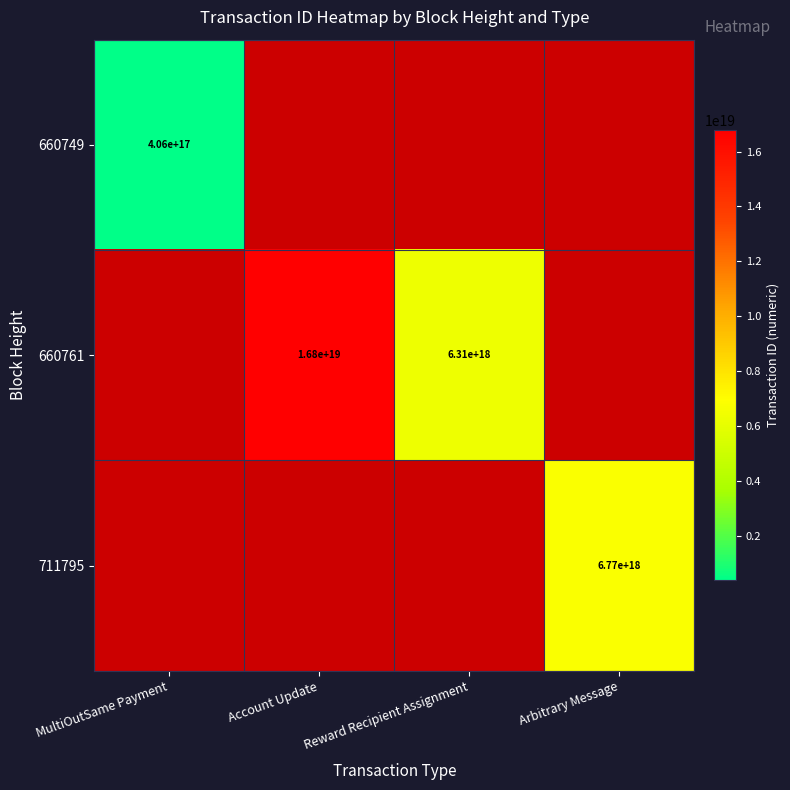

The 660761 series shows 6310000000000000000 at Reward Recipient Assignment. True or false?

True